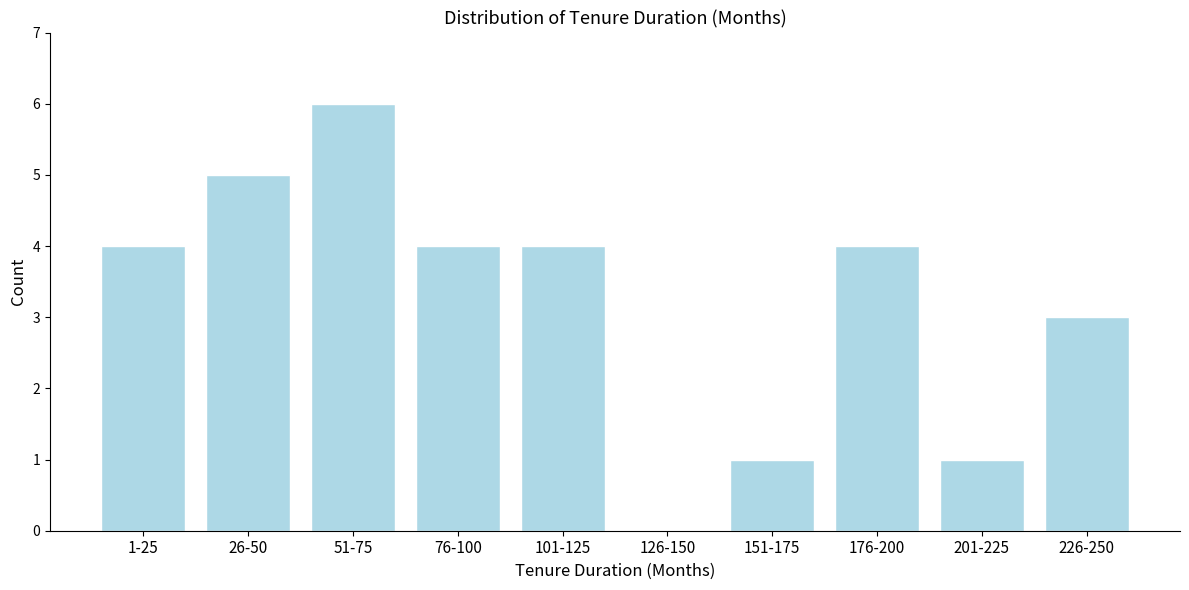

Reading left to right, extract all data points from this chart.

1-25=4	26-50=5	51-75=6	76-100=4	101-125=4	126-150=0	151-175=1	176-200=4	201-225=1	226-250=3